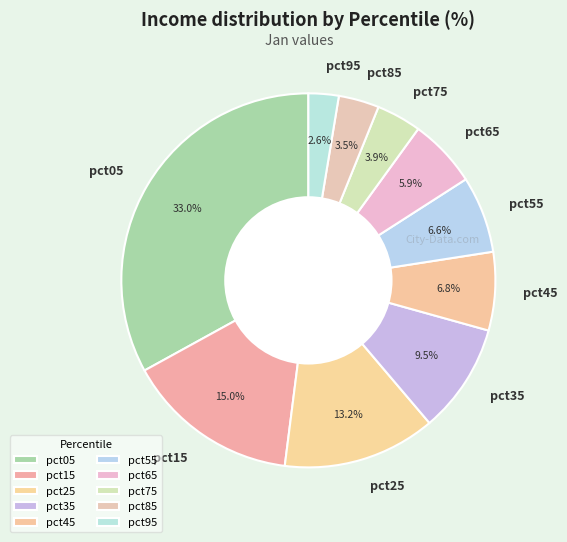

To the nearest percent, what percentage of the pie is pct25?

13%